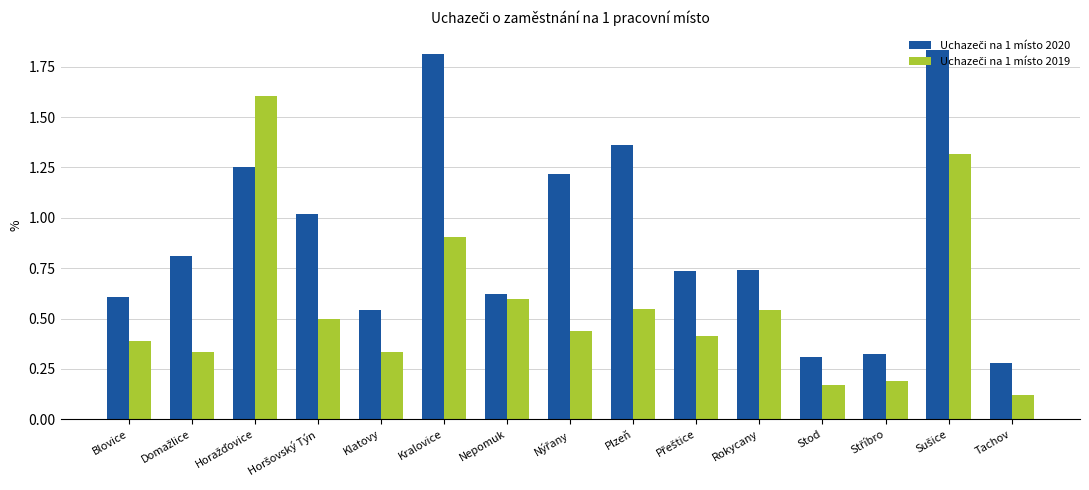

At how many categories does at least one series exceed 0?

15